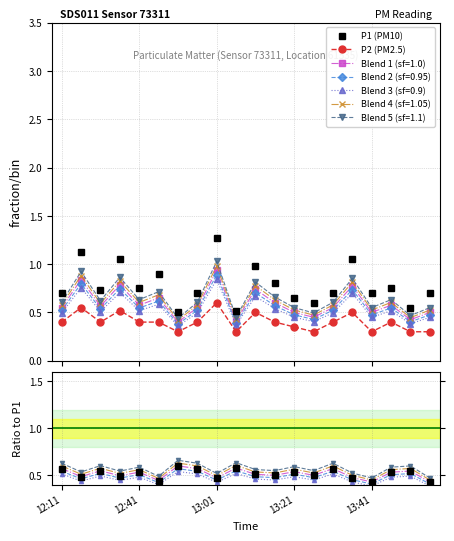

Reading left to right, what are all the values shown in this chart?

P1: 0.7	1.1	0.7	1.1	0.8	0.9	0.5	0.7	1.3	0.5	1.0	0.8	0.7	0.6	0.7	1.1	0.7	0.8	0.6	0.7
P2: 0.4	0.6	0.4	0.5	0.4	0.4	0.3	0.4	0.6	0.3	0.5	0.4	0.3	0.3	0.4	0.5	0.3	0.4	0.3	0.3